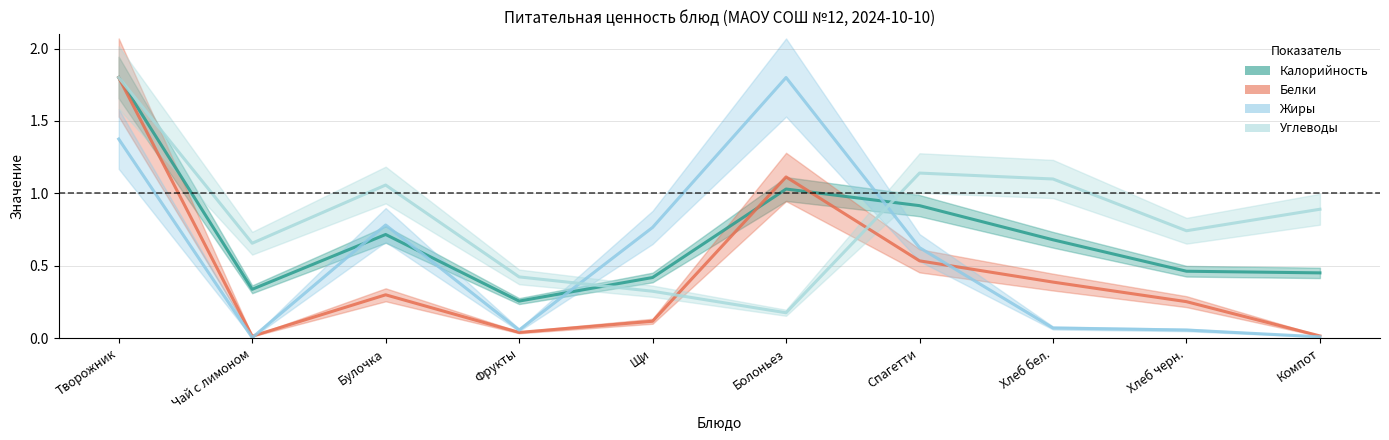

At which label does Жиры reach its peak?

Болоньез